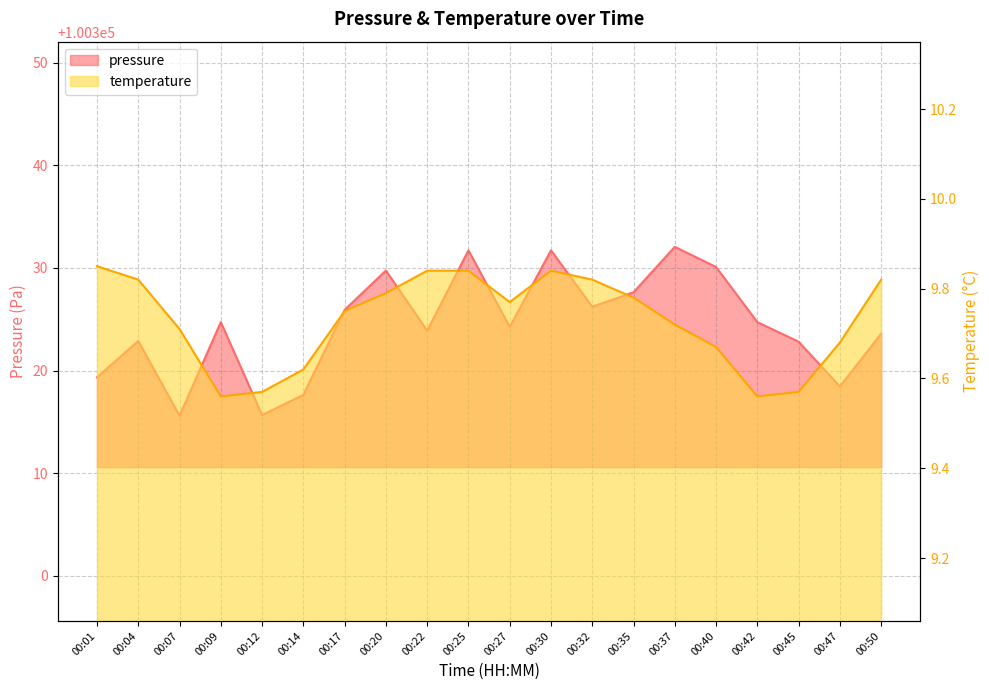

What is the lowest value of the pressure series?

100315.6